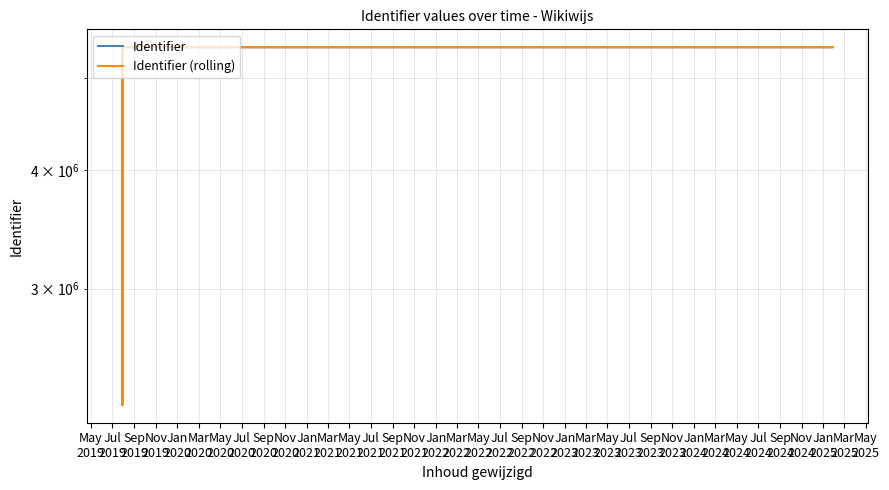

At which label does Identifier (rolling) reach its peak?

Mar
2021